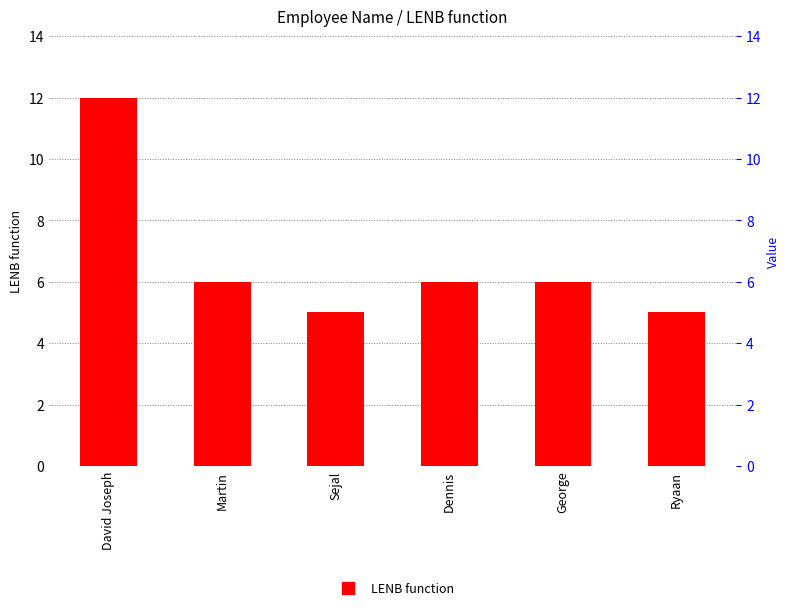

True or false: the data shows 2 at Dennis.

False